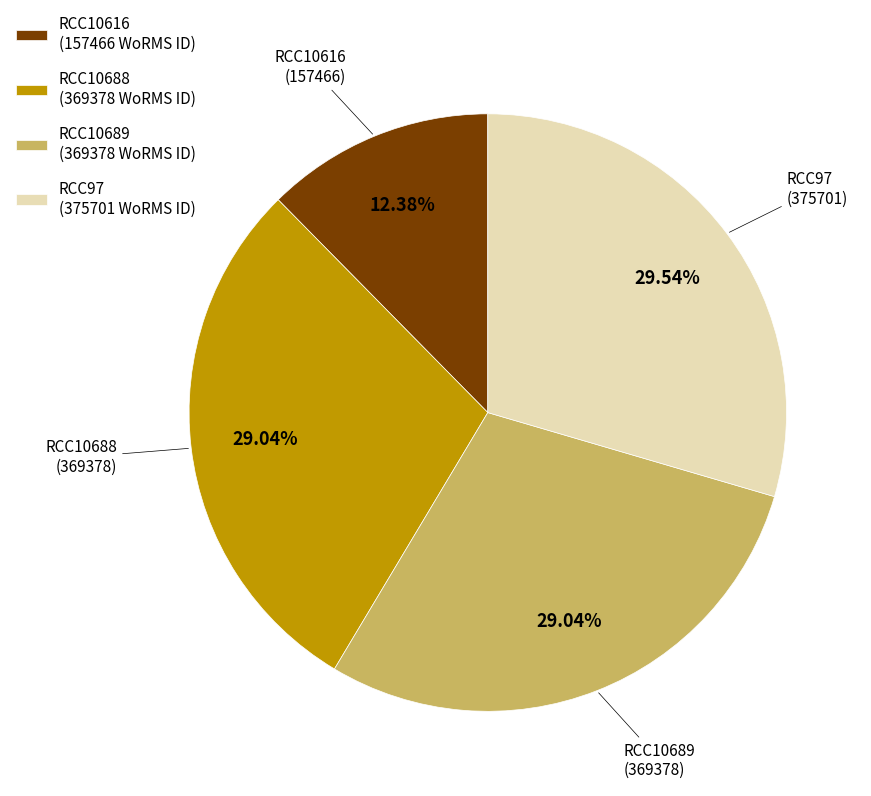

Which has a higher value, RCC10689 or RCC10616?

RCC10689